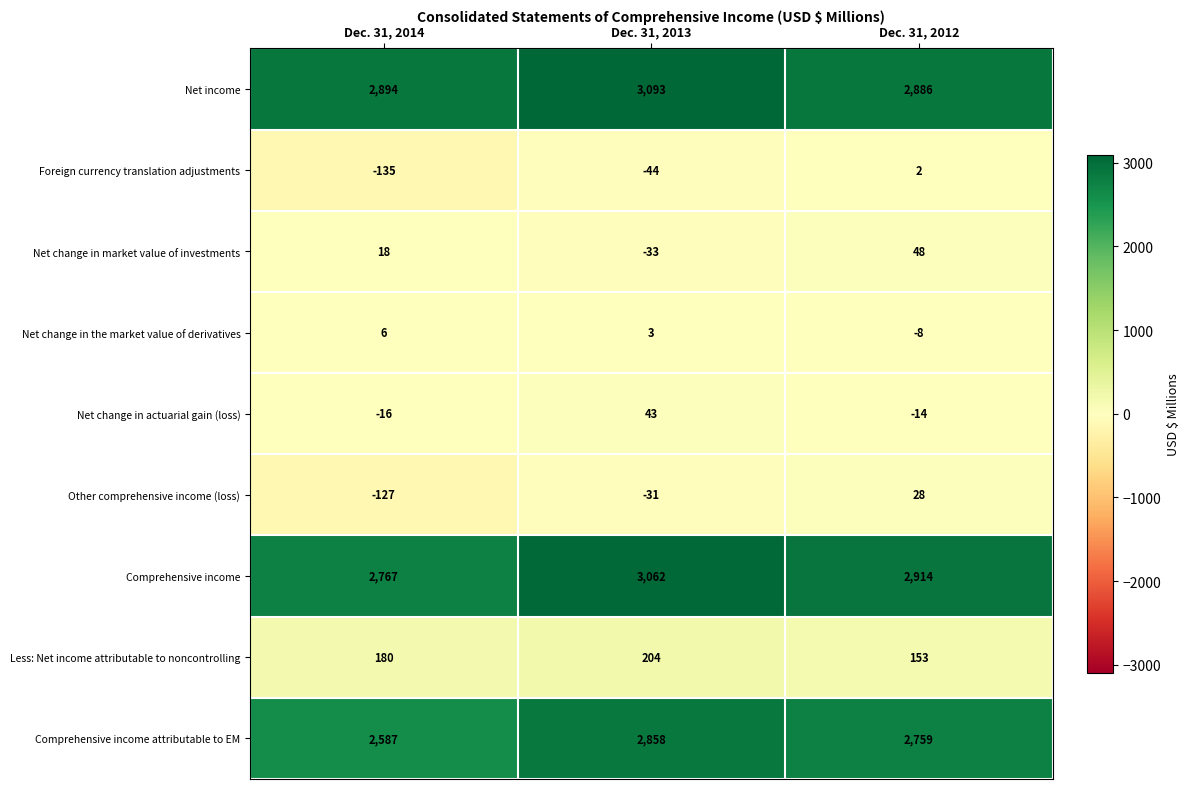

List the series in order of their peak value, highest first.

Net income, Comprehensive income, Comprehensive income attributable to EM, Less: Net income attributable to noncontrolling, Net change in market value of investments, Net change in actuarial gain (loss), Other comprehensive income (loss), Net change in the market value of derivatives, Foreign currency translation adjustments